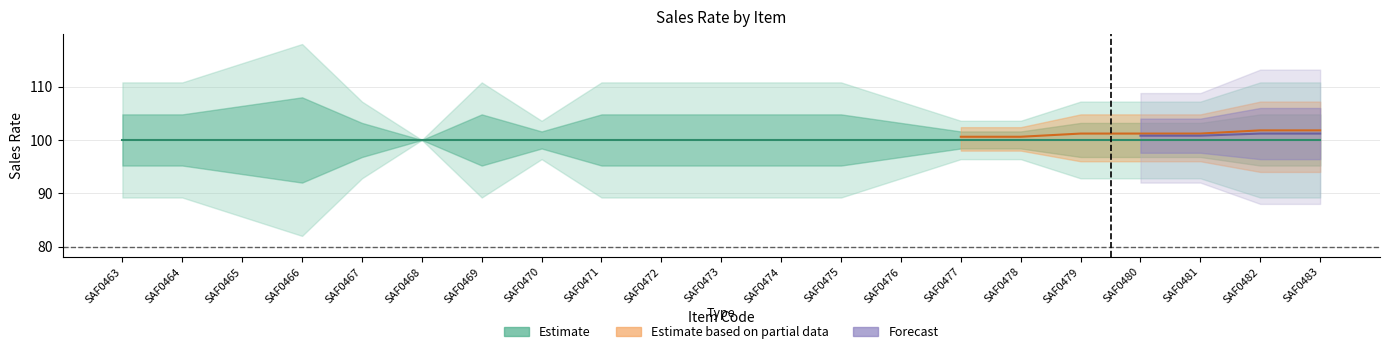

True or false: Estimate has a value of 57.6 at SAF0471.

False